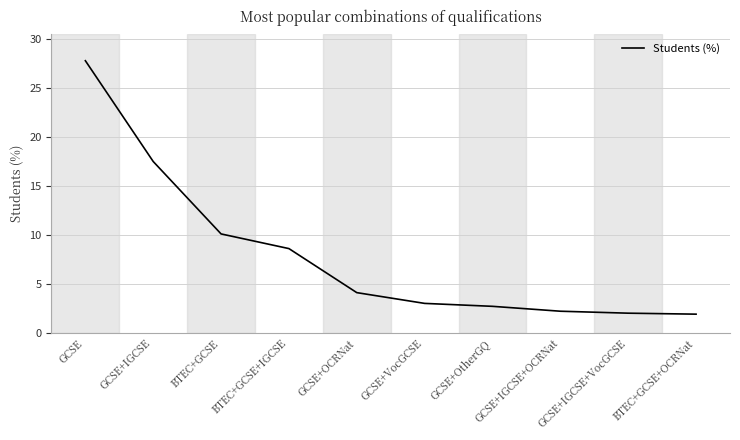

What is the maximum value shown in the chart?

27.8